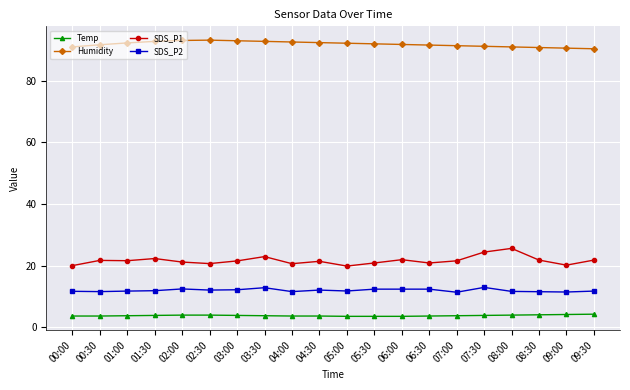

What is the average value of the SDS_P1 series?

21.6